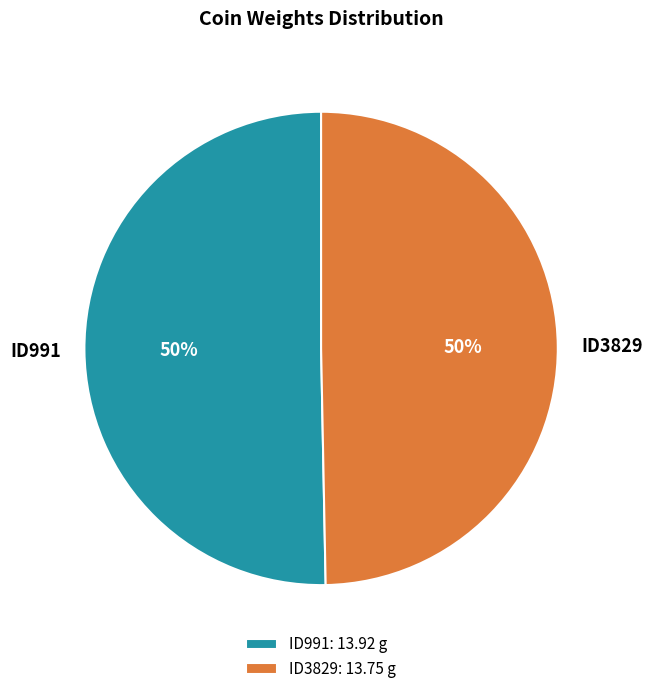

To the nearest percent, what is the average slice percentage?

50%